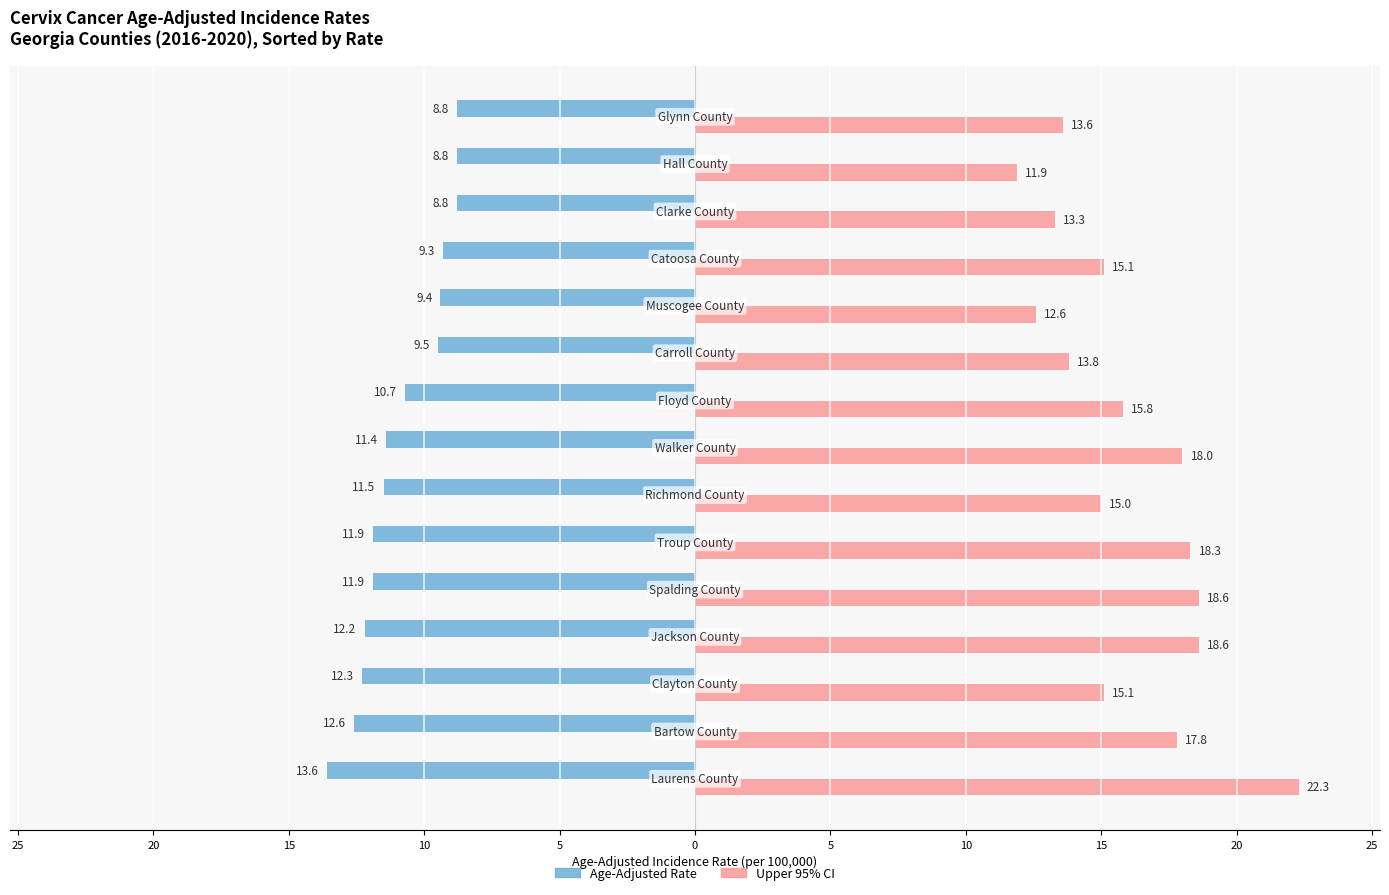

Reading left to right, transcribe all the data shown in this chart.

Age-Adjusted Rate: -13.6	-12.6	-12.3	-12.2	-11.9	-11.9	-11.5	-11.4	-10.7	-9.5	-9.4	-9.3	-8.8	-8.8	-8.8
Upper 95% CI: 22.3	17.8	15.1	18.6	18.6	18.3	15.0	18.0	15.8	13.8	12.6	15.1	13.3	11.9	13.6